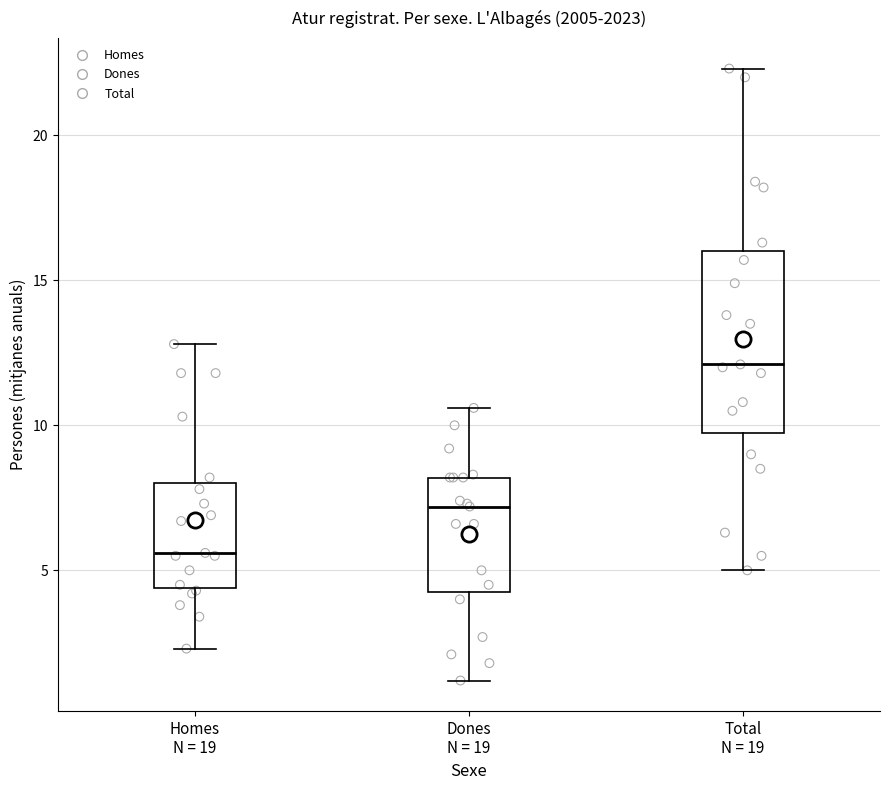

Which box has the lowest median line?

Homes N = 19